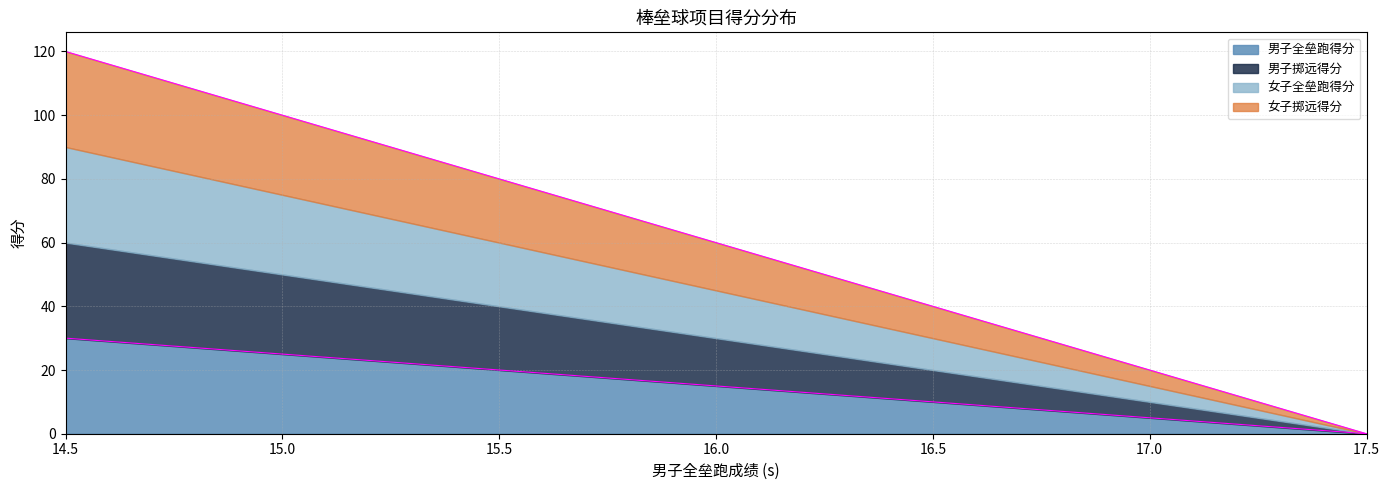

True or false: 男子全垒跑得分 has a value of 7 at 17.1.

False